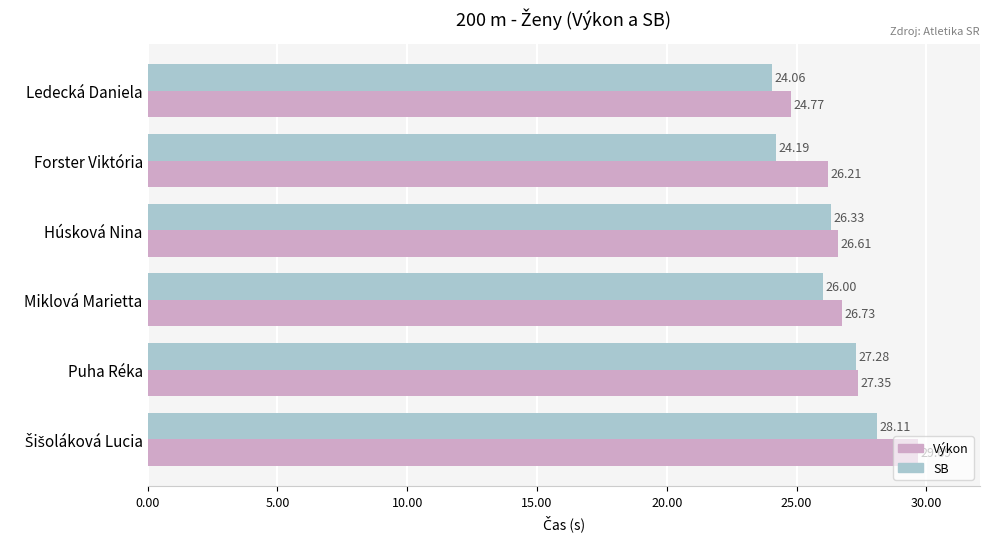

List the series in order of their overall mean, lowest first.

SB, Výkon